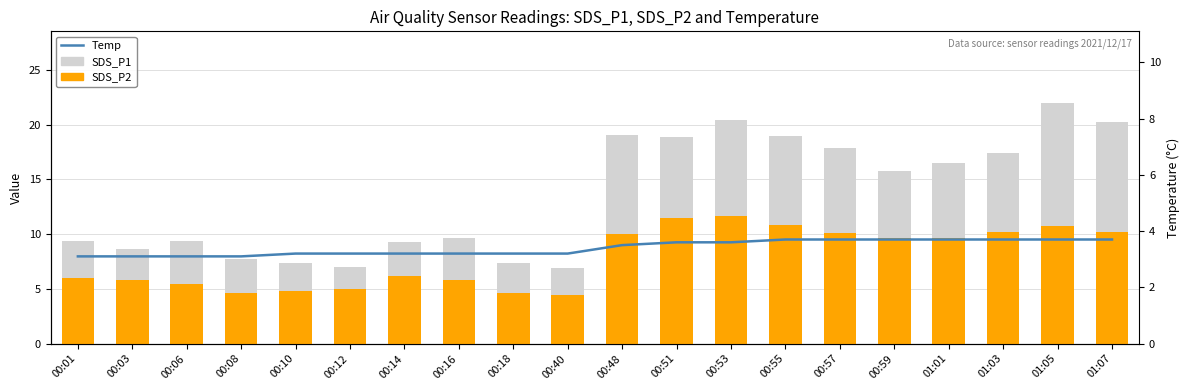

What is the value of the SDS_P1 bar at the 3rd from the left?

9.4